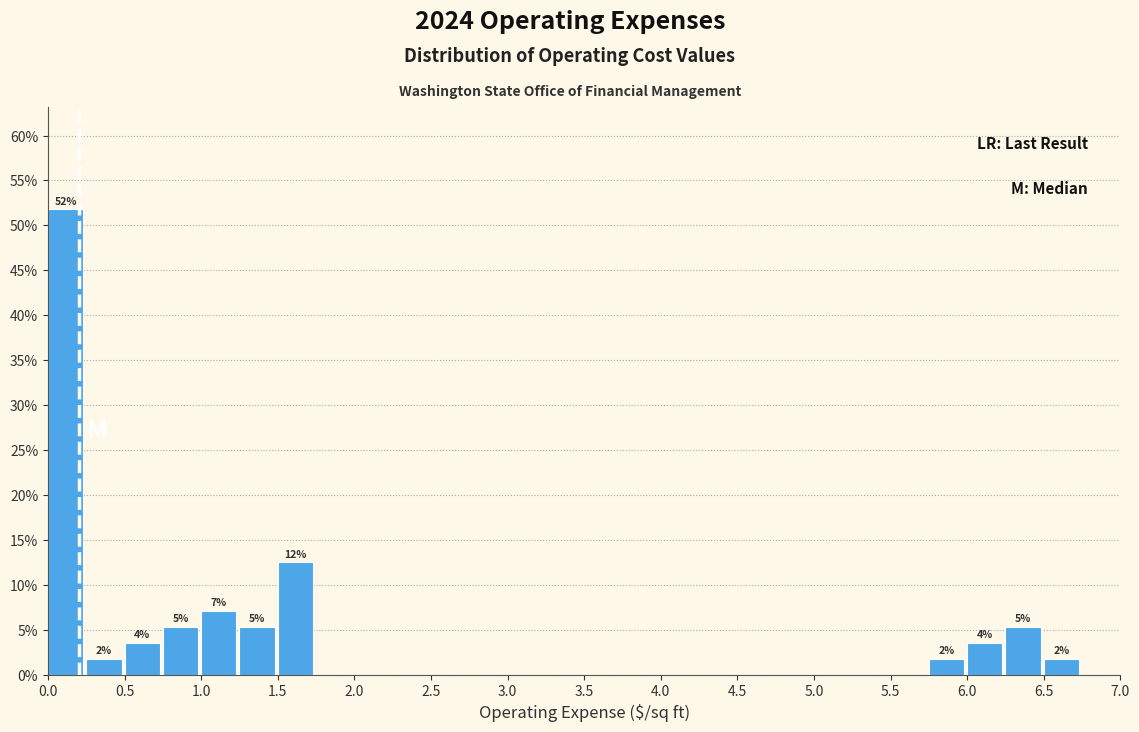

Which range on the x-axis has the tallest bar?

0.00 to 0.25